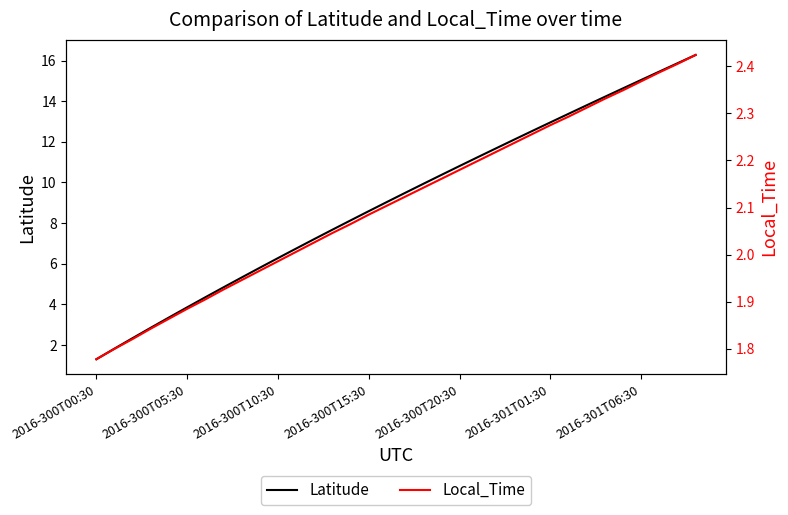

What is the highest value of the Latitude series?

16.3